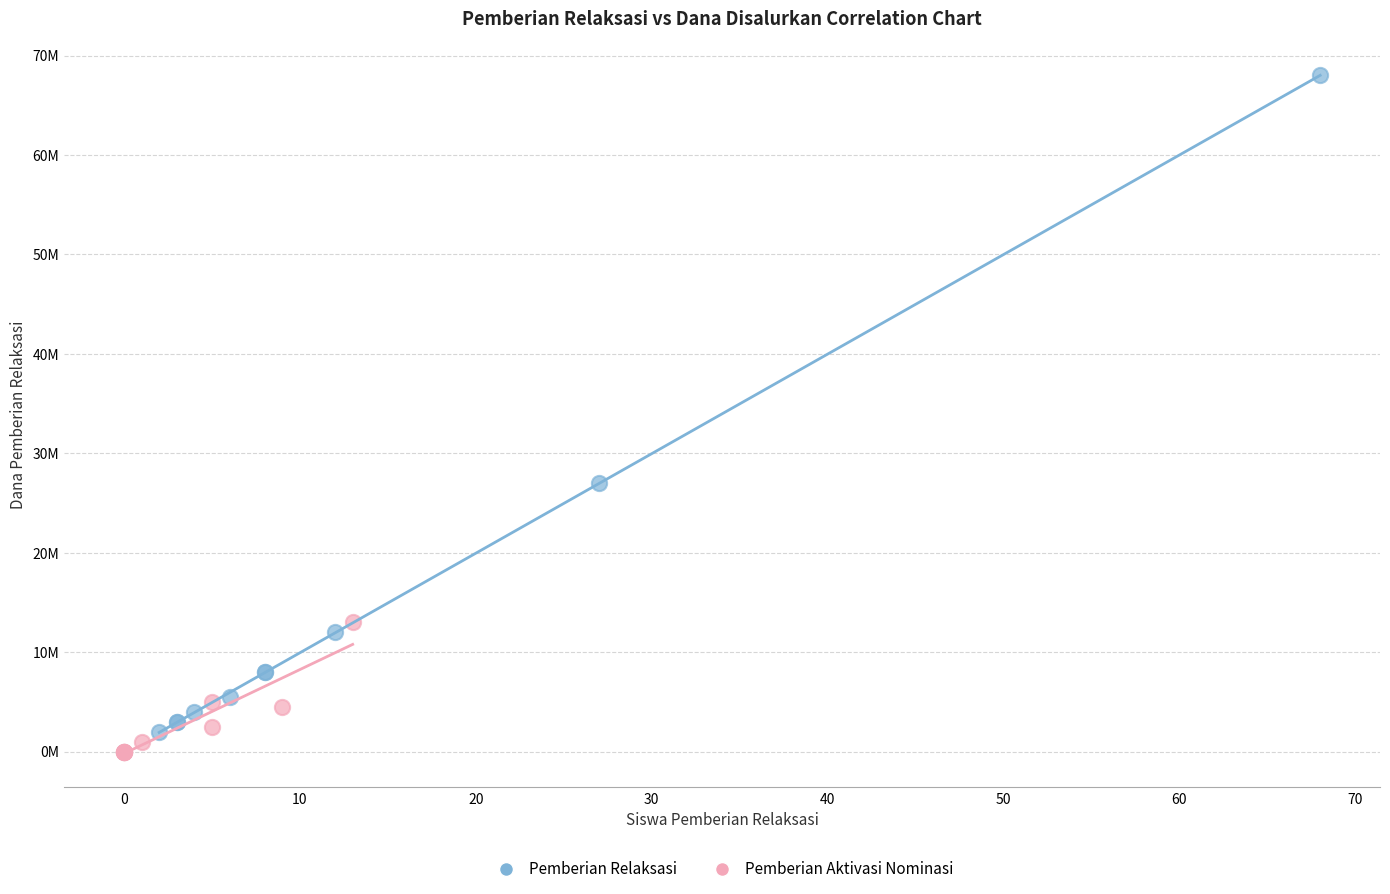

Which series reaches the maximum Y coordinate?

Pemberian Relaksasi